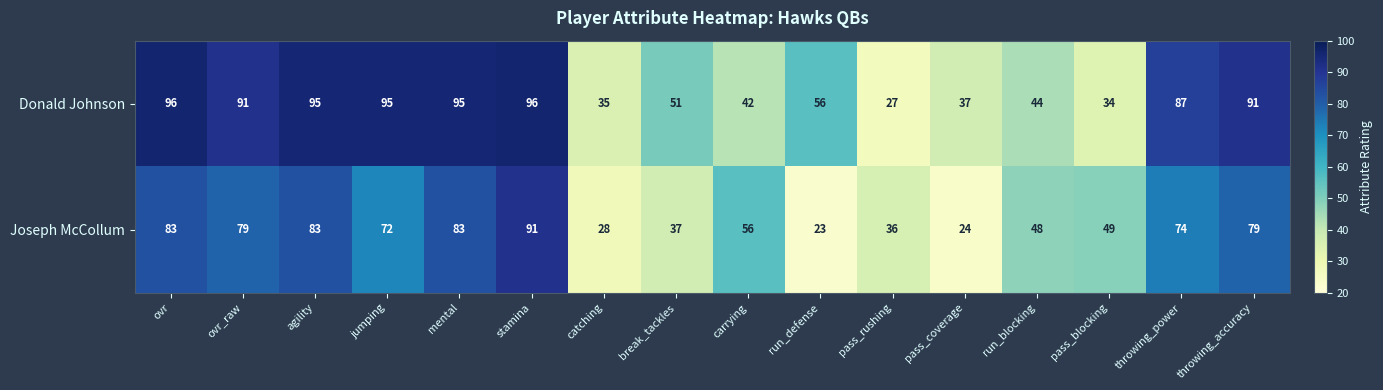

Rank the series at carrying from lowest to highest value.

Donald Johnson, Joseph McCollum